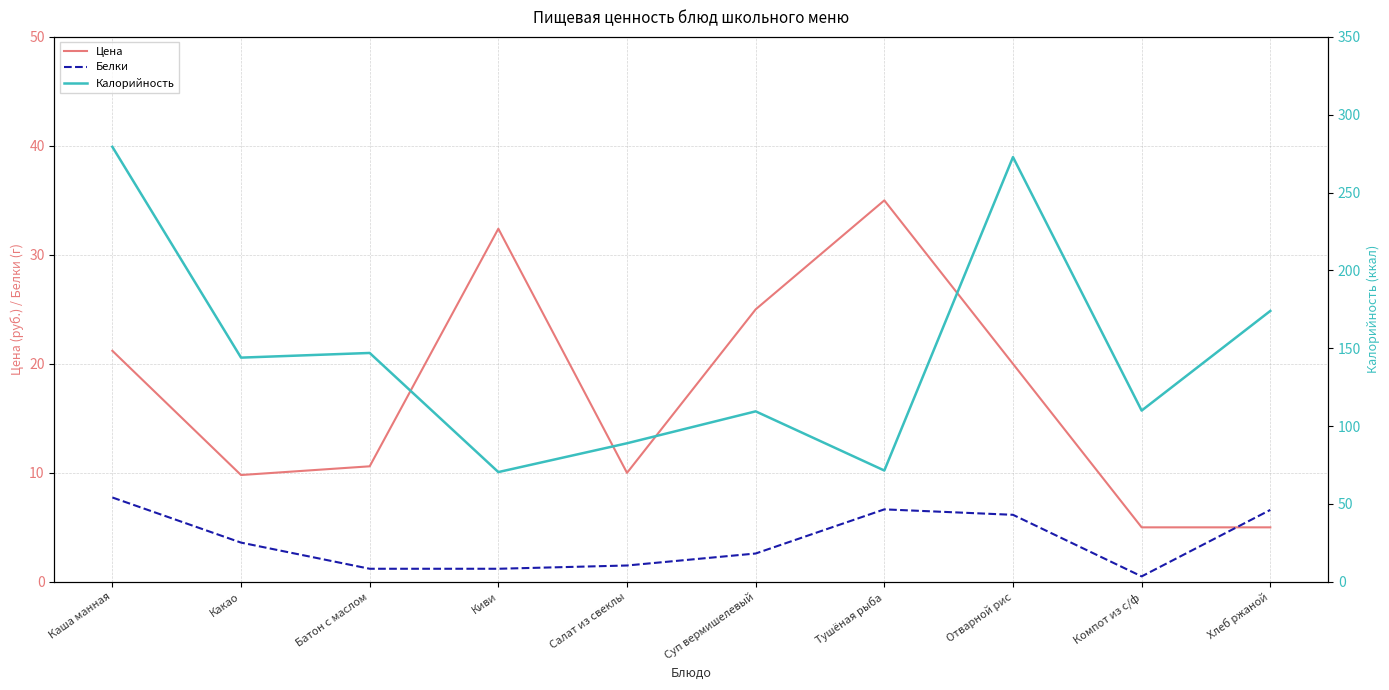

What is the greatest value displayed?

279.4